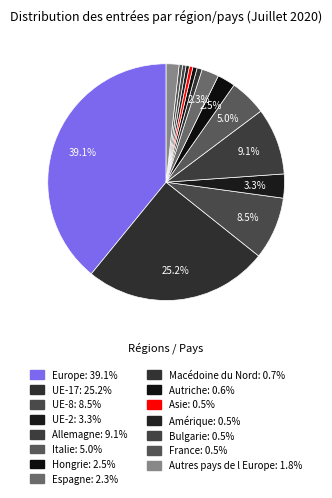

What is the ratio of the value at Espagne to the value at Italie?

0.5